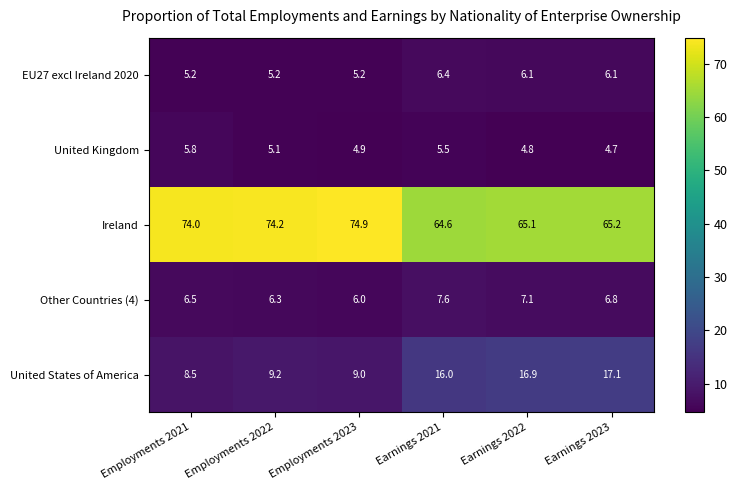

Which label corresponds to the largest value in the chart?

Employments 2023